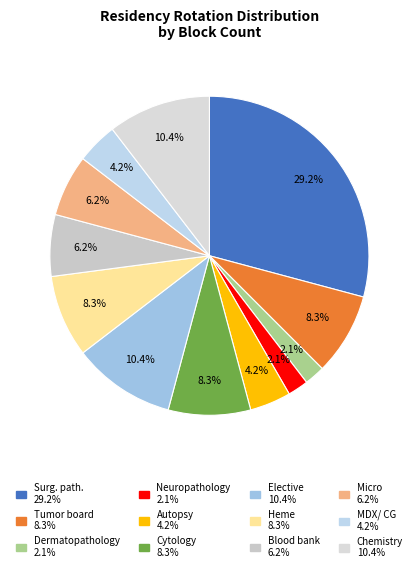

Rank the categories by value from highest to lowest.

Surg. path., Elective, Chemistry, Tumor board, Cytology, Heme, Blood bank, Micro, Autopsy, MDX/ CG, Dermatopathology, Neuropathology